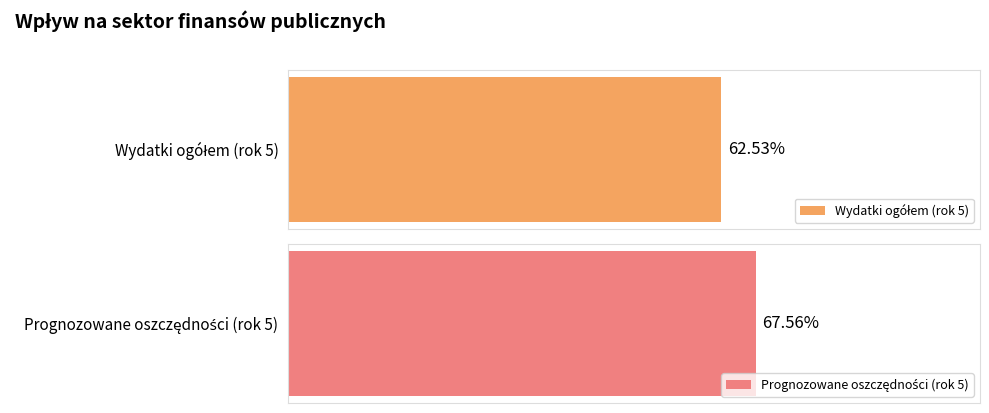

Rank the series at 5 from highest to lowest value.

Prognozowane oszczędności, Wydatki ogółem